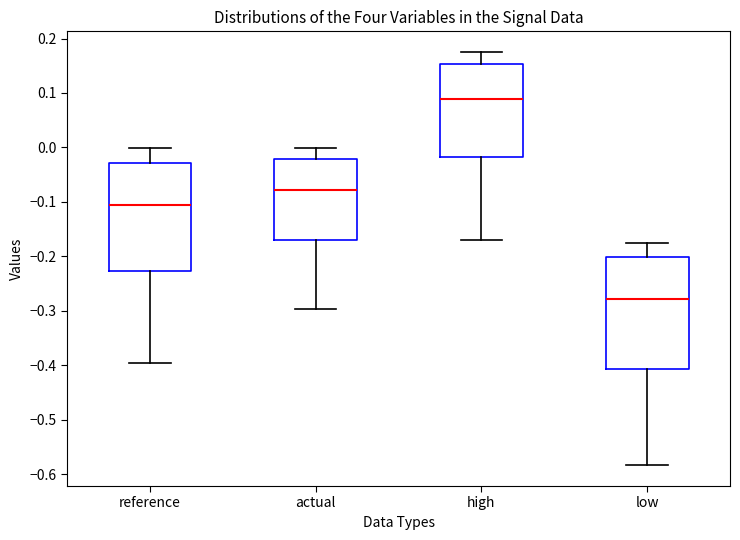

Where is the upper edge of the box for low on the y-axis? The values are not printed on the chart, so give them approximately, as read against the axis.

-0.20